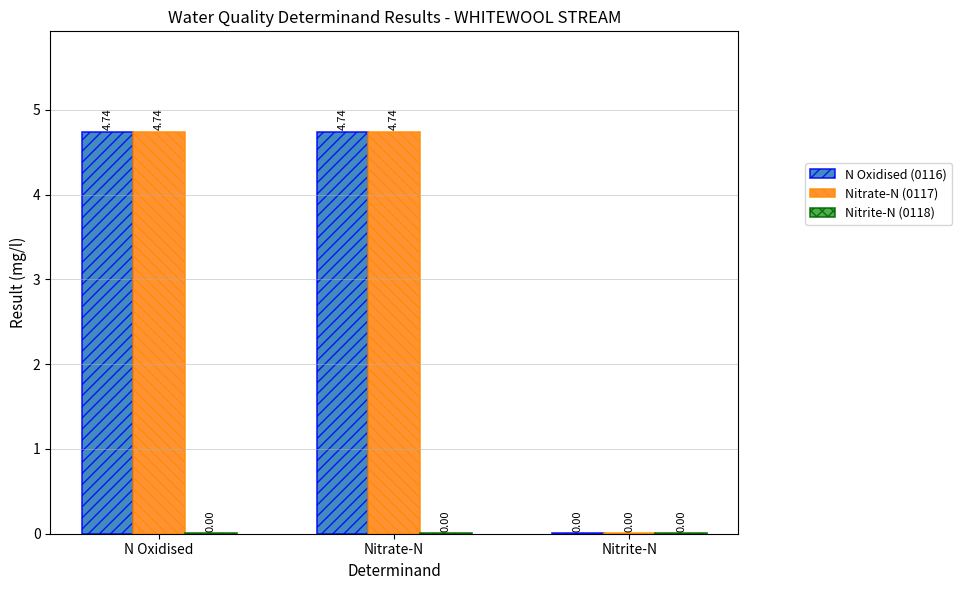

At which label does N Oxidised (0116) first exceed 4?

N Oxidised